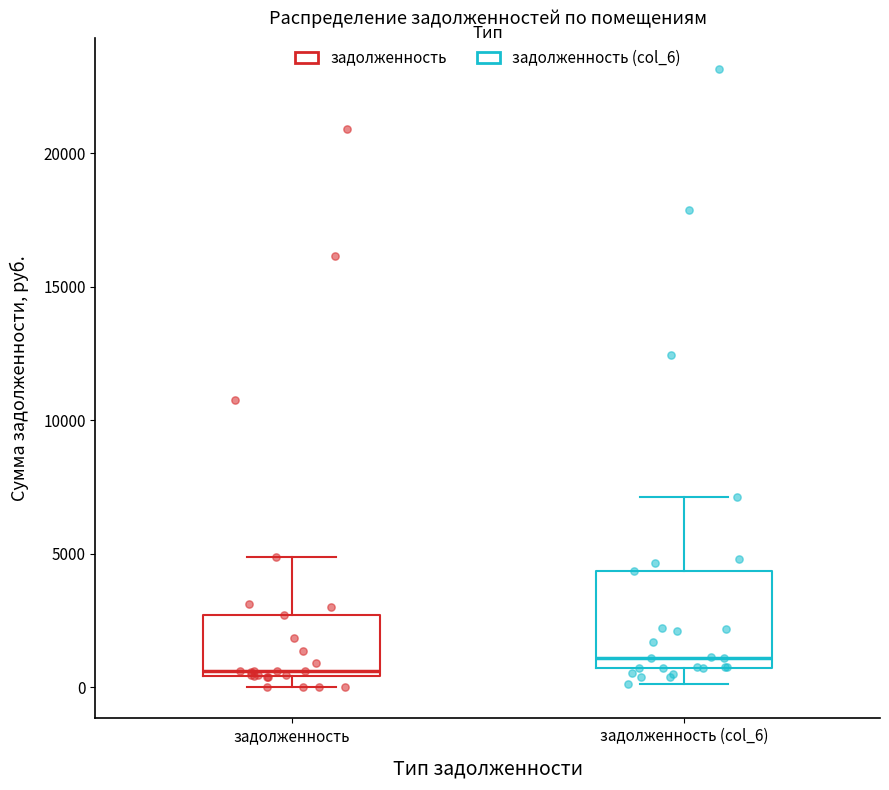

Where is the lower edge of the box for задолженность on the y-axis? The values are not printed on the chart, so give them approximately, as read against the axis.

500